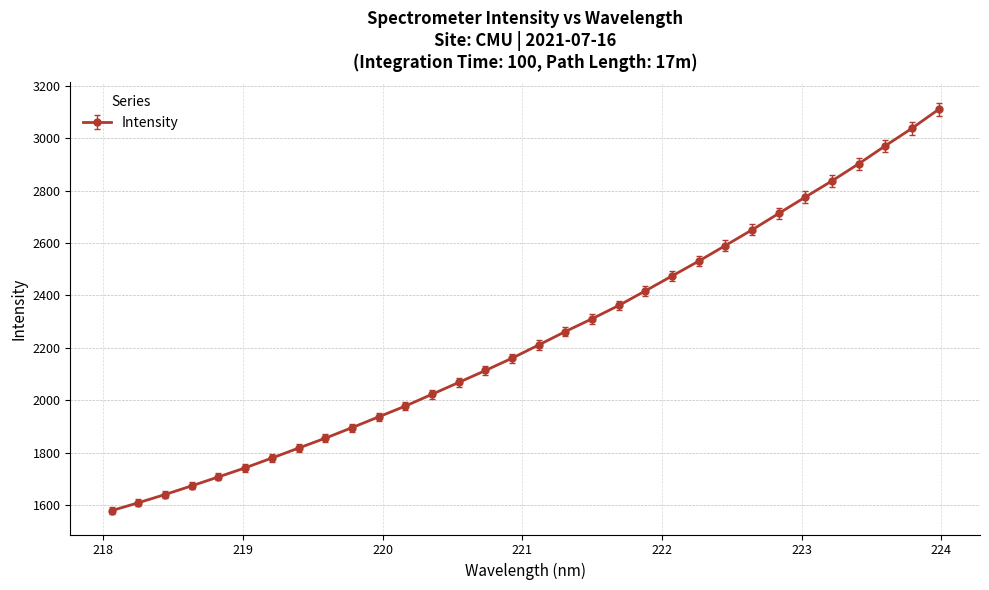

What is the average value?

2241.7